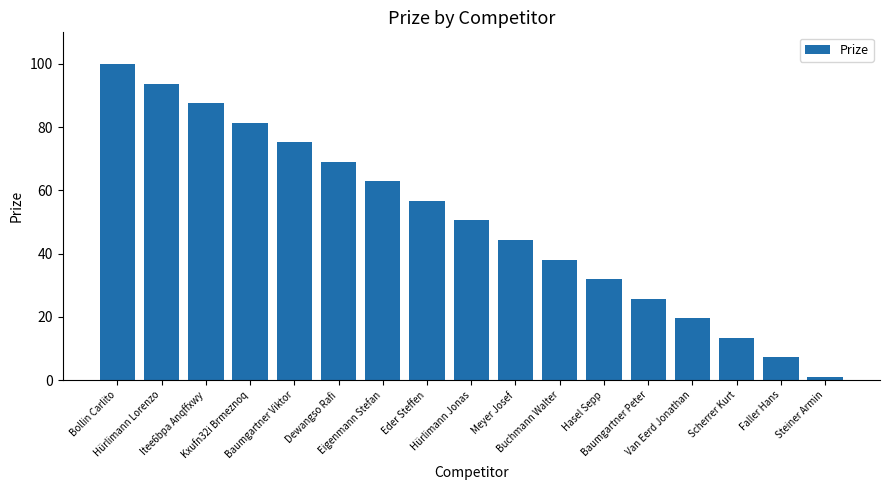

True or false: the data shows 23.5 at Eigenmann Stefan.

False